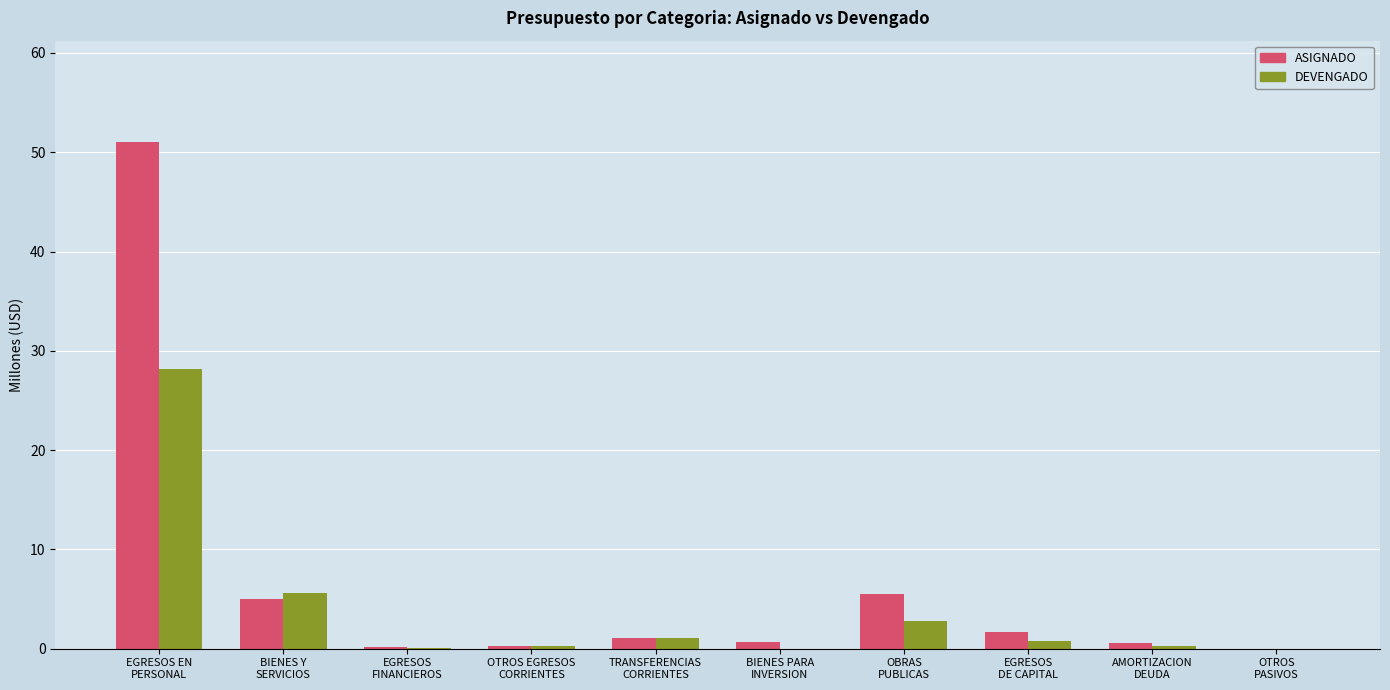

What is the sum of all ASIGNADO values?

66.0